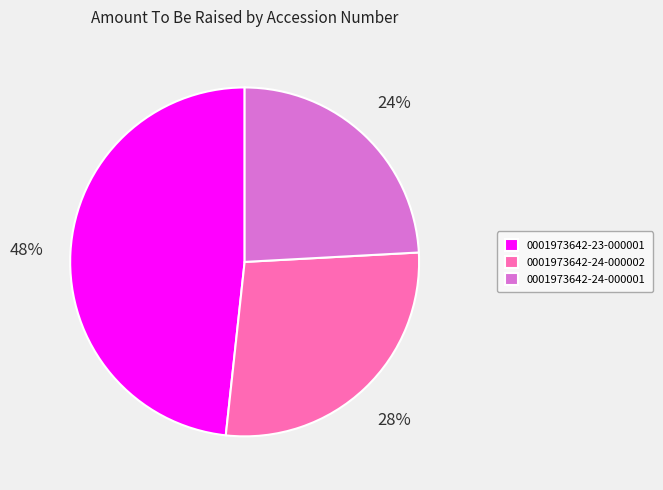

Does 0001973642-24-000002 account for over 50% of the chart?

No